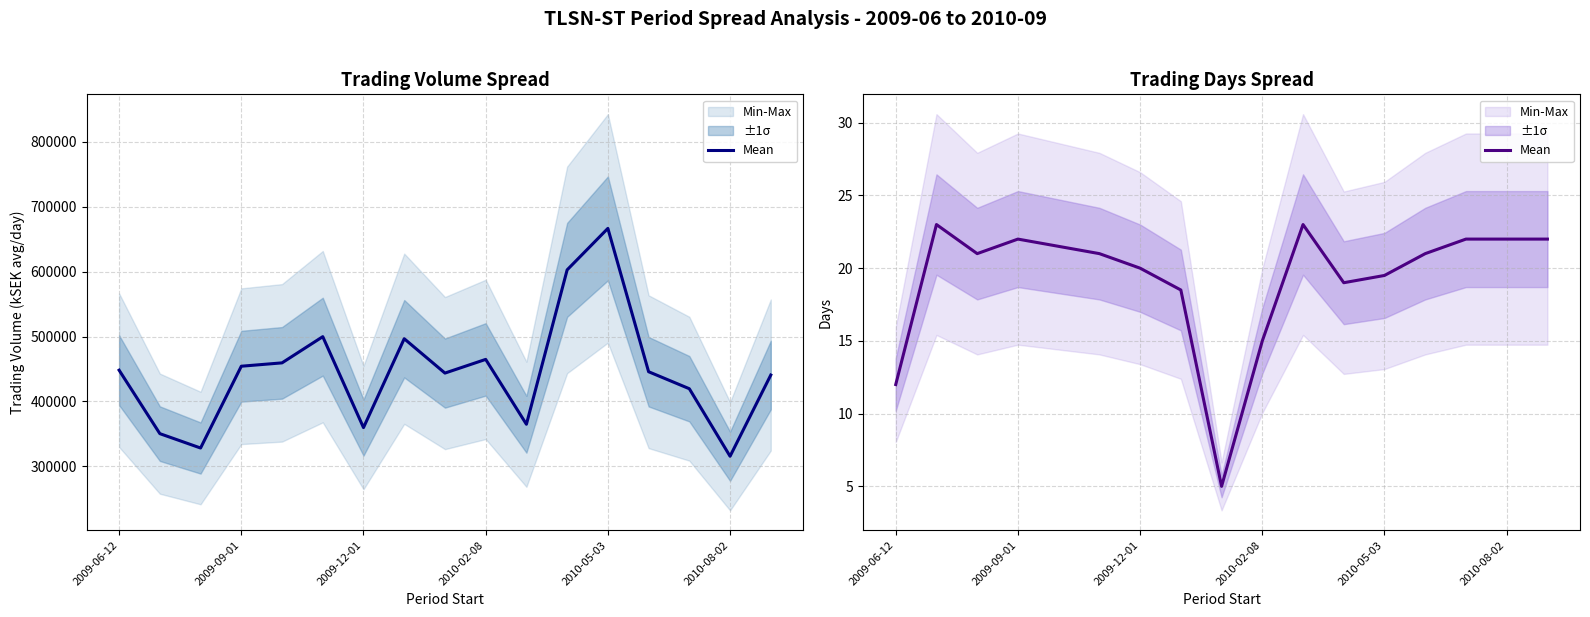

How many interior local peaks (higher than both neighbors) does the data have?

3